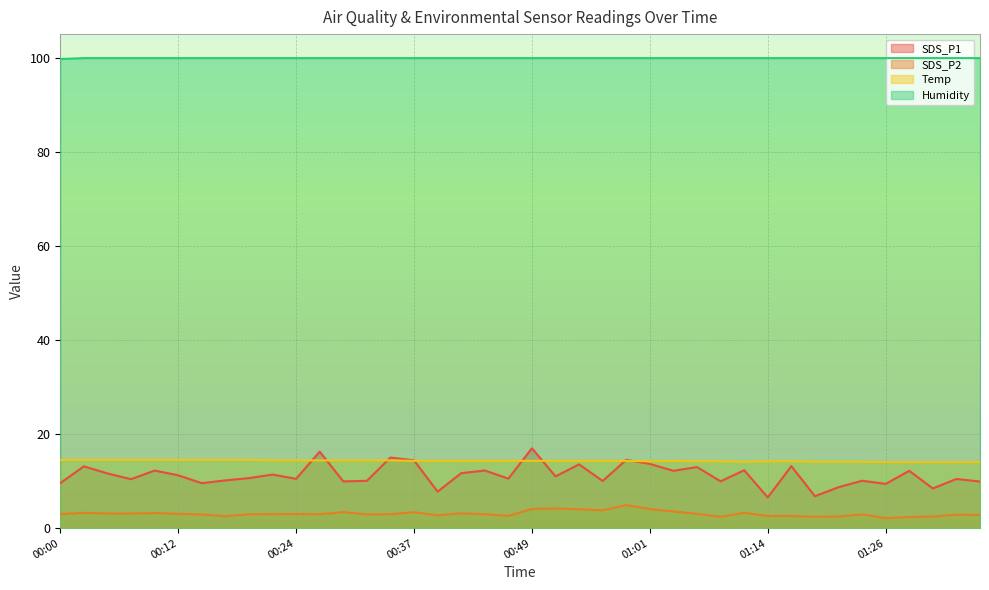

True or false: SDS_P2 has more than 1 interior local peaks.

True